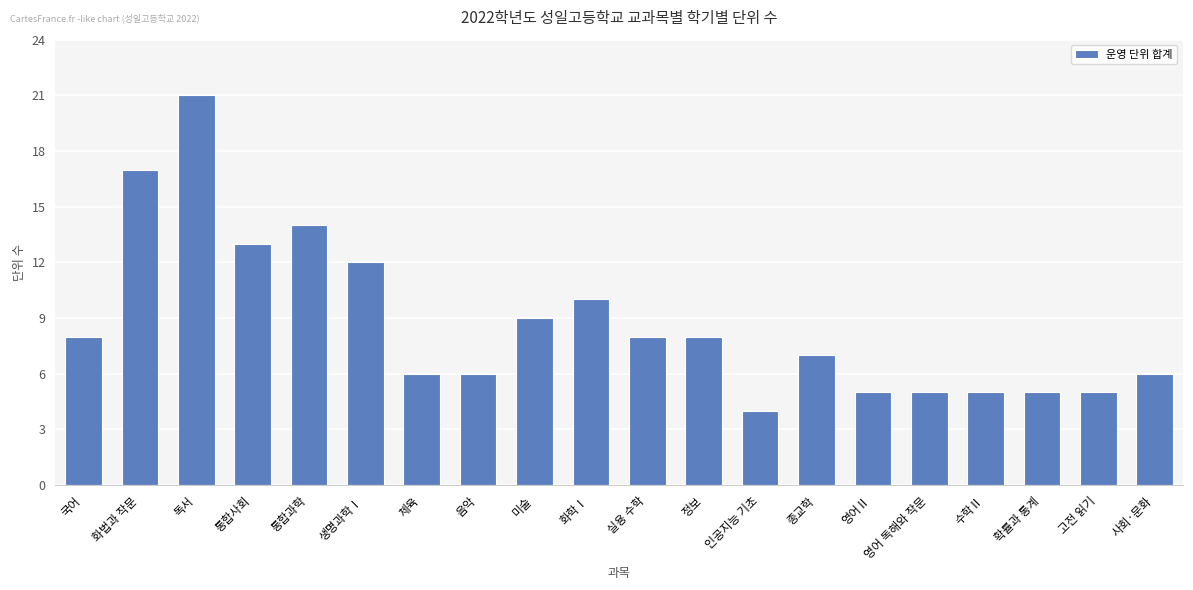

What is the difference between the second highest and second lowest values?

12